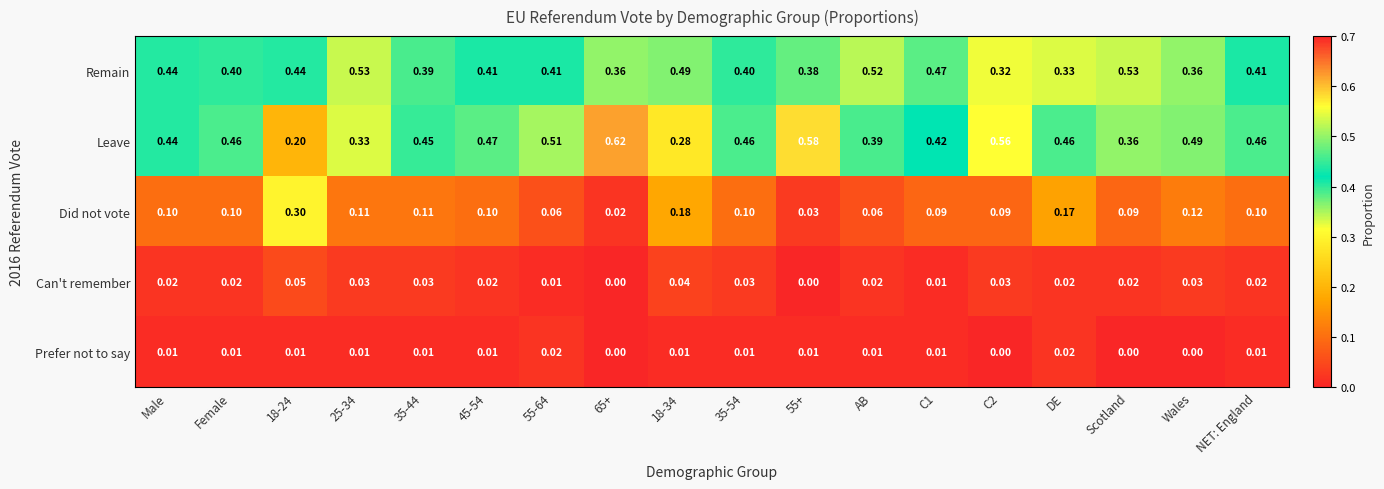

At 35-54, list the series in order from smallest to largest.

Prefer not to say, Can't remember, Did not vote, Remain, Leave